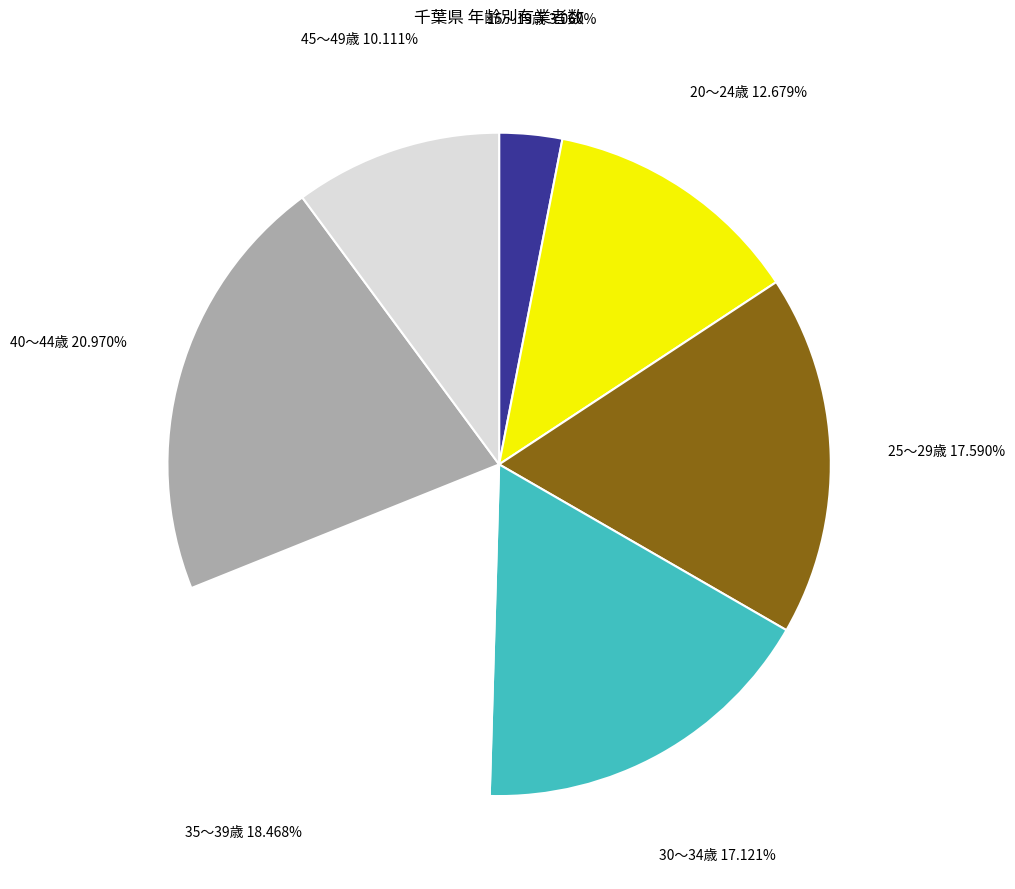

Is there a majority slice in this chart?

No